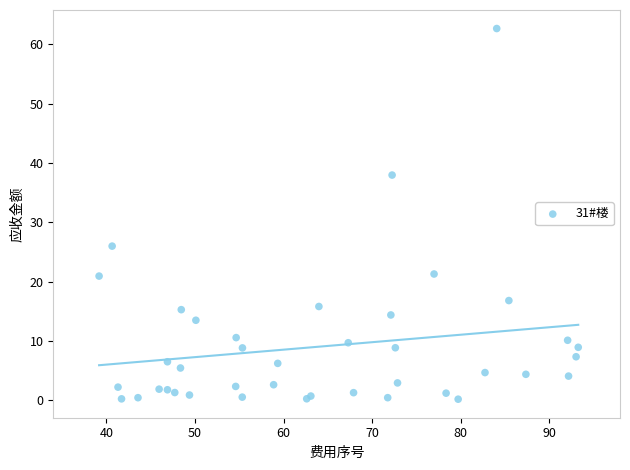

What Y value in the scatter plot is closest to 31?

26.0